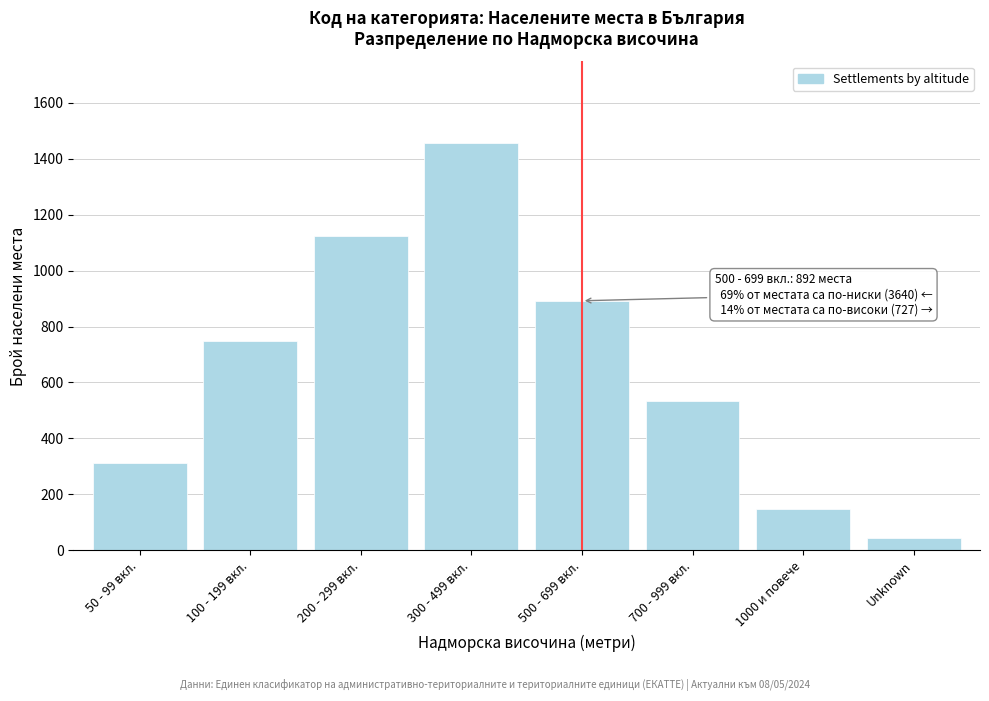

Reading right to left, list all the values displayed in this chart.

Unknown=45	1000 и повече=148	700 - 999 вкл.=534	500 - 699 вкл.=892	300 - 499 вкл.=1456	200 - 299 вкл.=1124	100 - 199 вкл.=748	50 - 99 вкл.=312